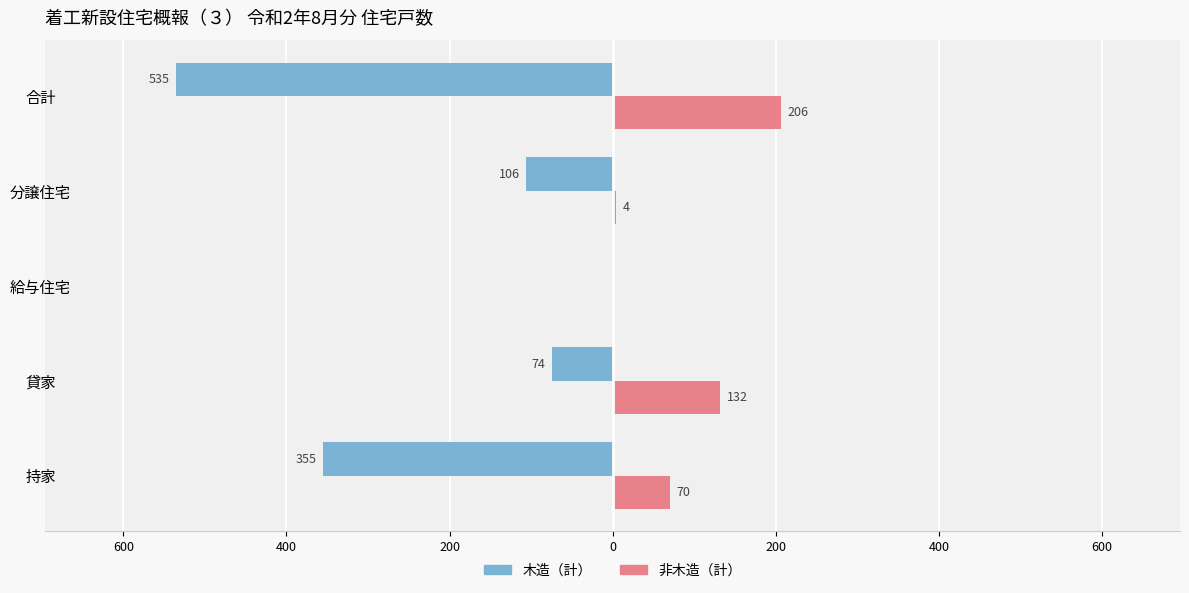

What are all the series names shown in the legend?

木造（計）, 非木造（計）